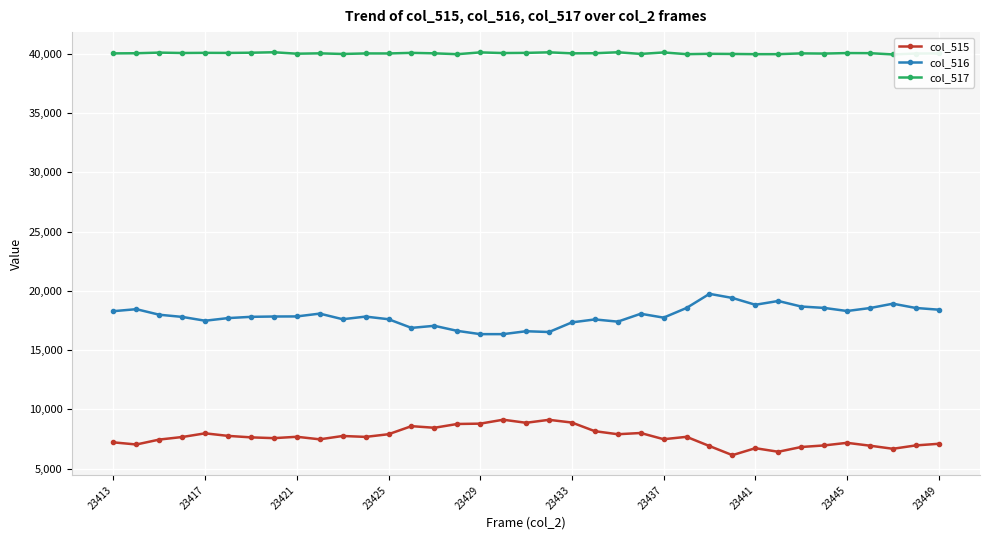

What is the smallest value displayed?

6144